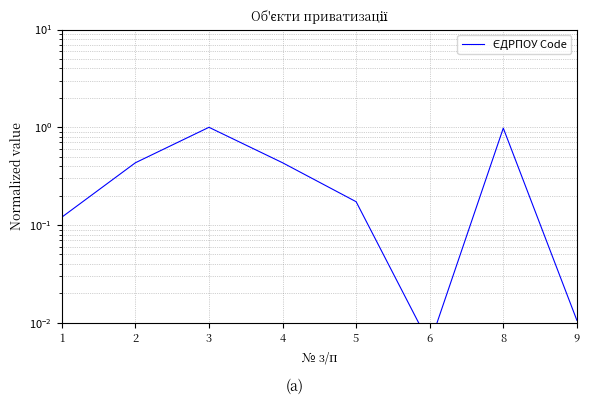

Rank the categories by value from lowest to highest.

6, 9, 1, 5, 2, 4, 8, 3